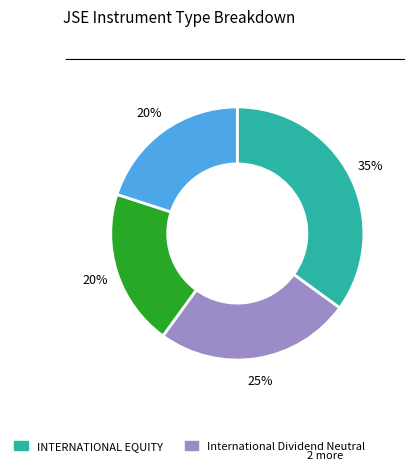

Is there a majority slice in this chart?

No